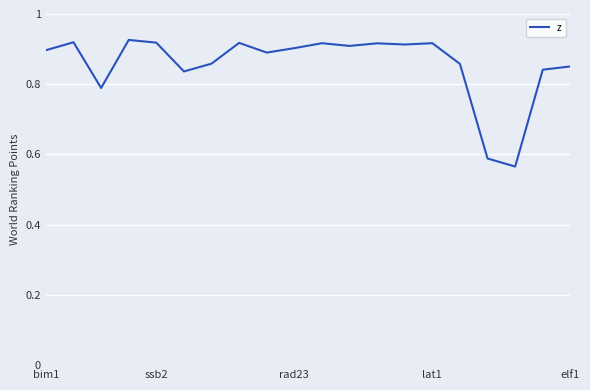

What is the difference between the maximum and minimum values?

0.4